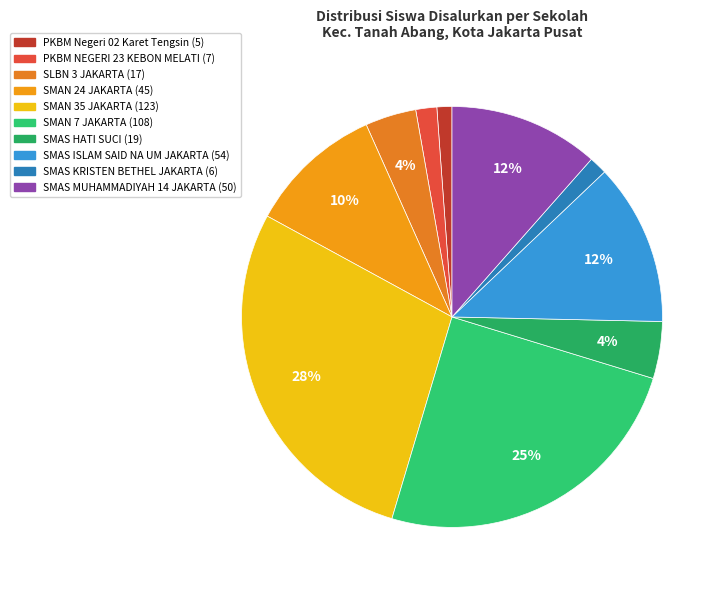

Which slice is the largest?

SMAN 35 JAKARTA